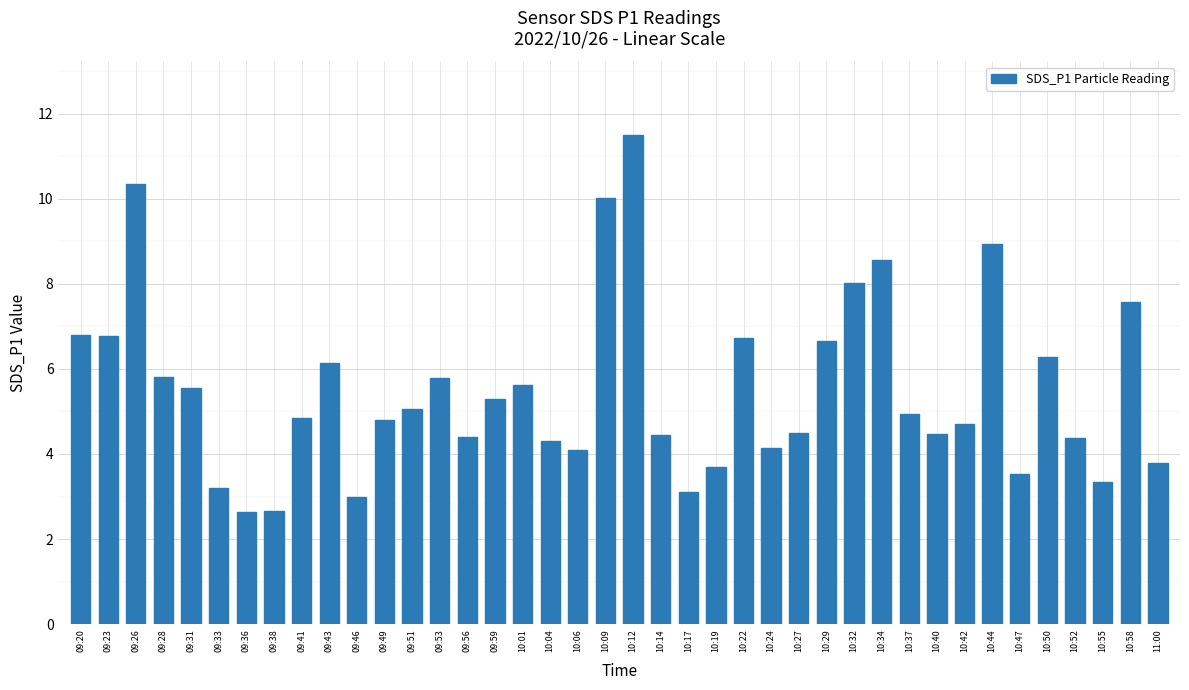

What is the label of the 31st bar from the right?

09:43